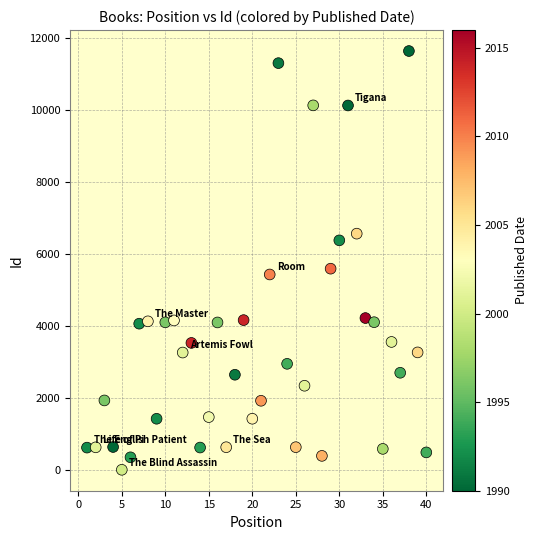

What is the range of Y values (max minus min)?

11619